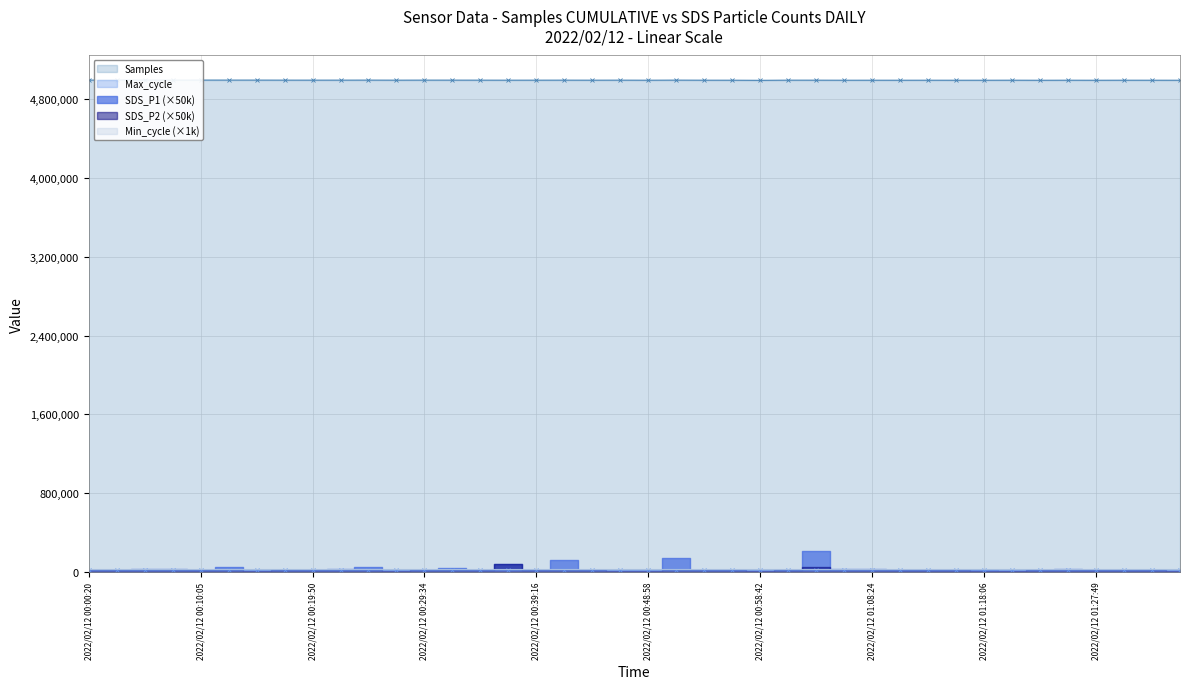

True or false: Samples and SDS_P2 cross at least once.

False